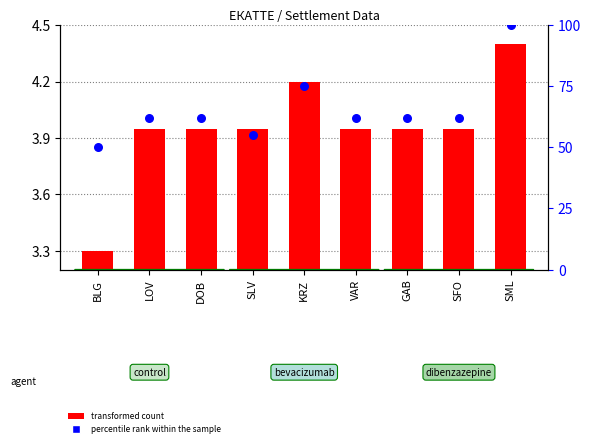

Which series reaches the minimum Y coordinate?

transformed count